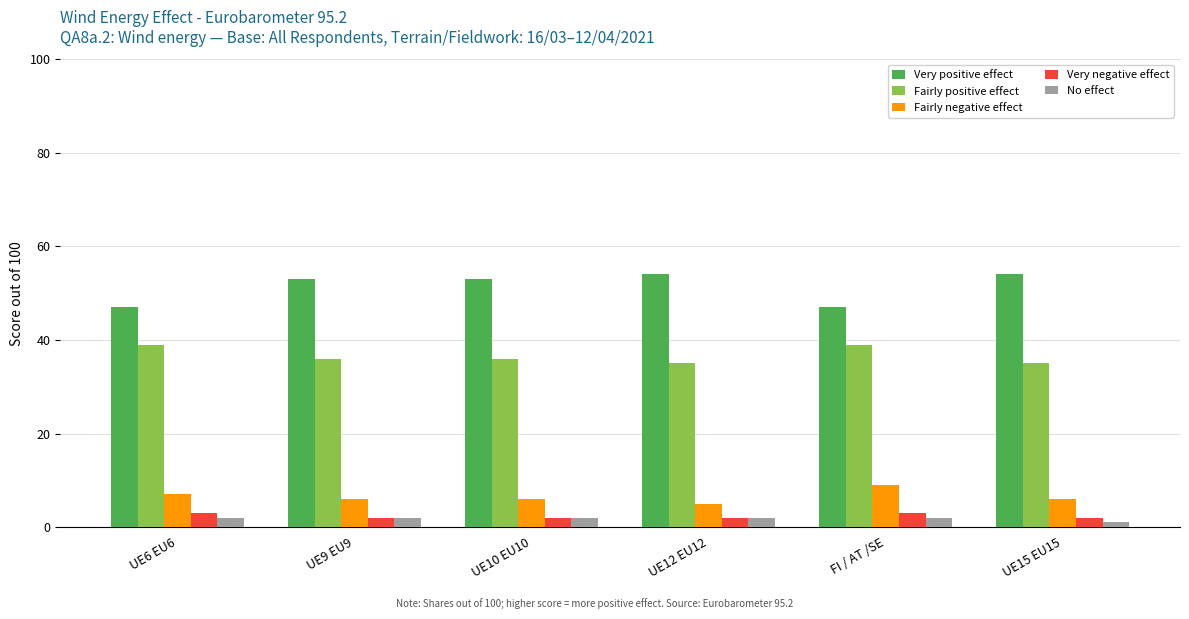

What is the total value across all series at UE10 EU10?

99.0